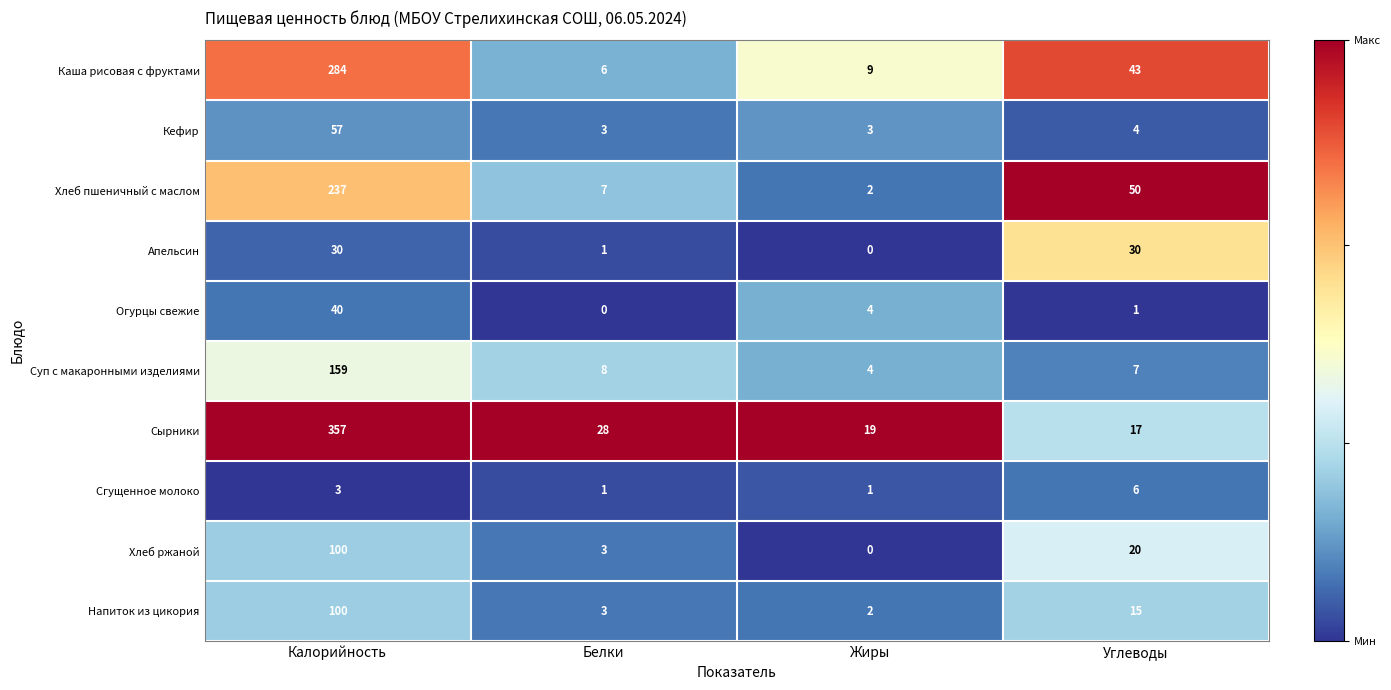

How many distinct data groups are displayed?

10